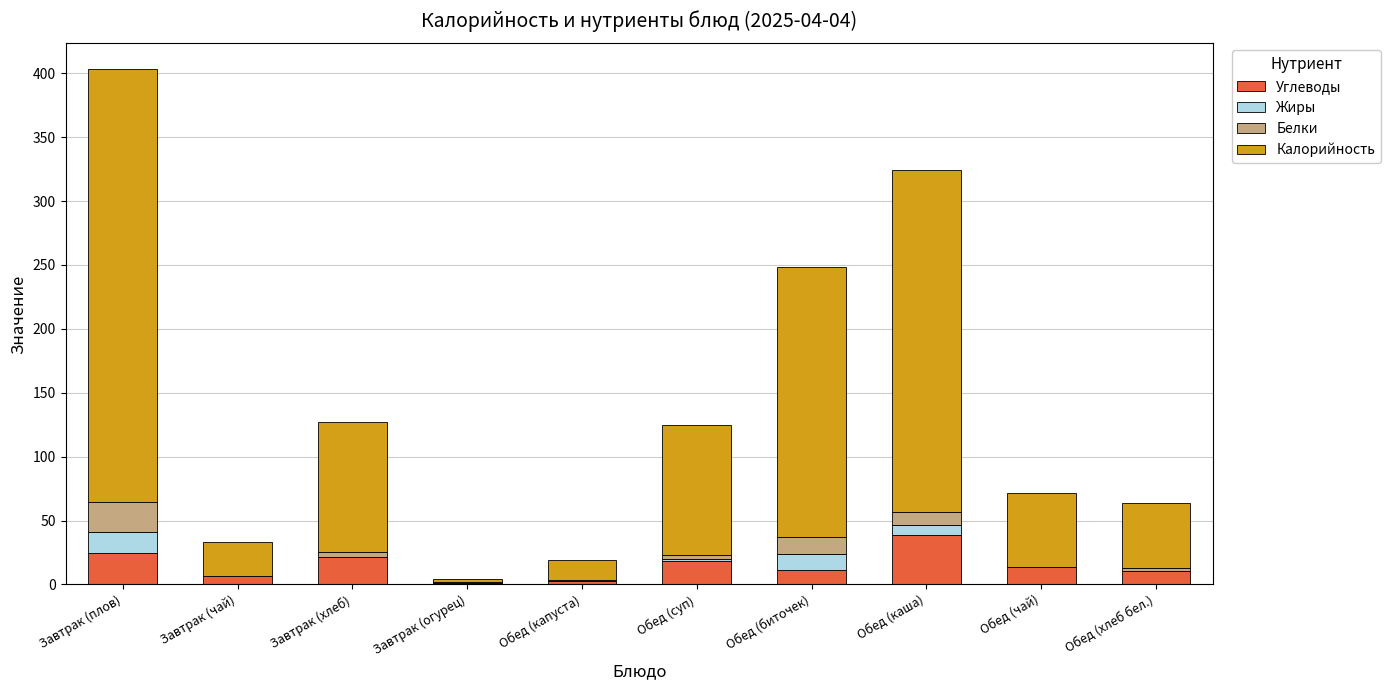

At which category is the sum across all series the highest?

Завтрак (плов)